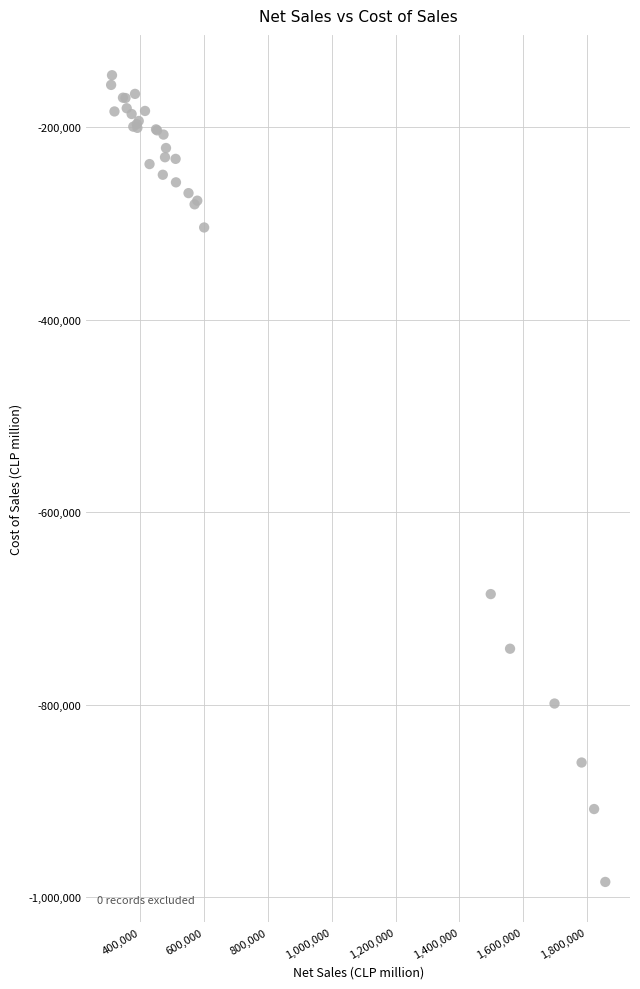

What Y value in the scatter plot is closest to -565113?

-685075.3